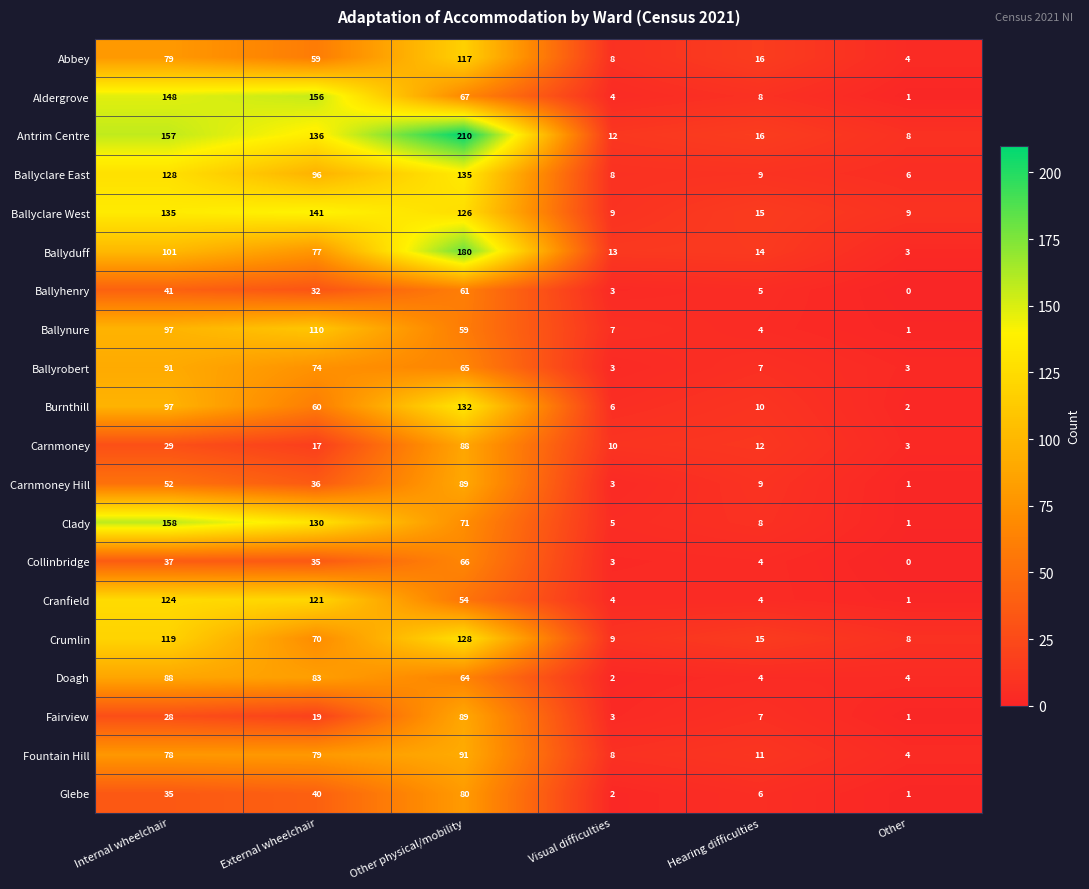

Which category has the highest value across all series?

Other physical/mobility